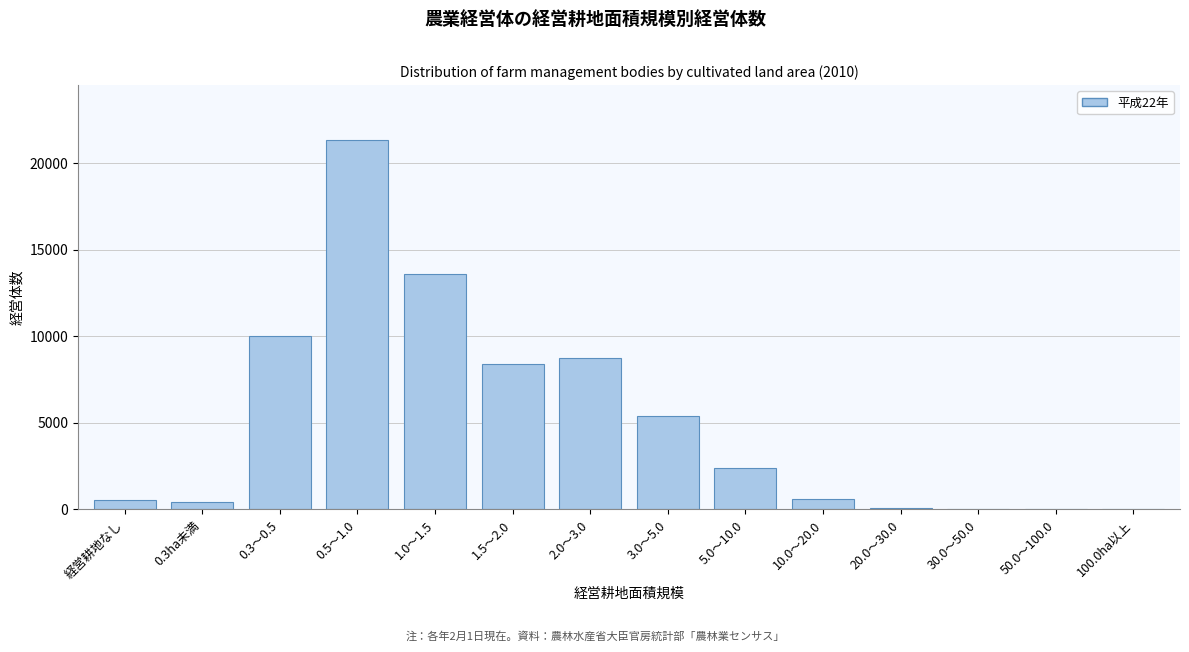

What is the greatest value displayed?

21312